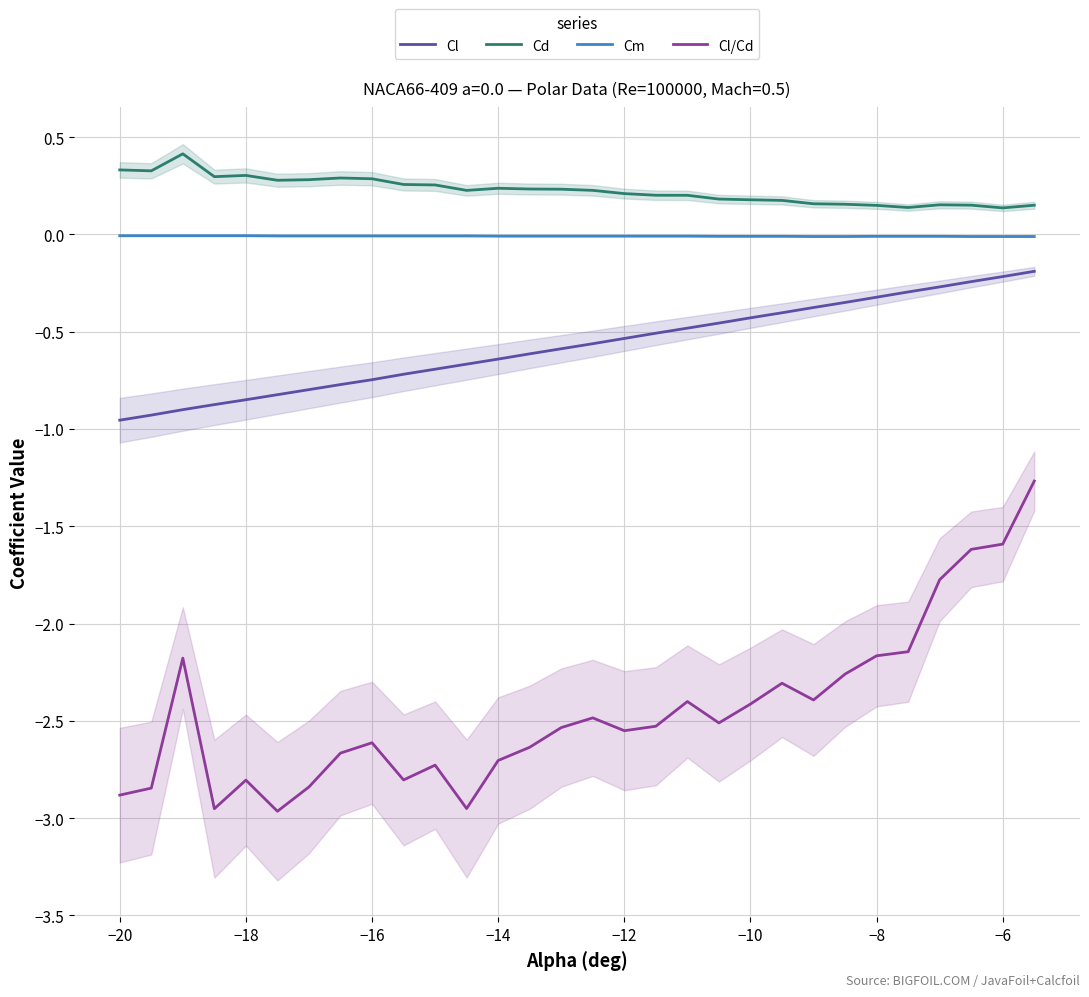

What are all the series names shown in the legend?

Cl, Cd, Cm, Cl/Cd